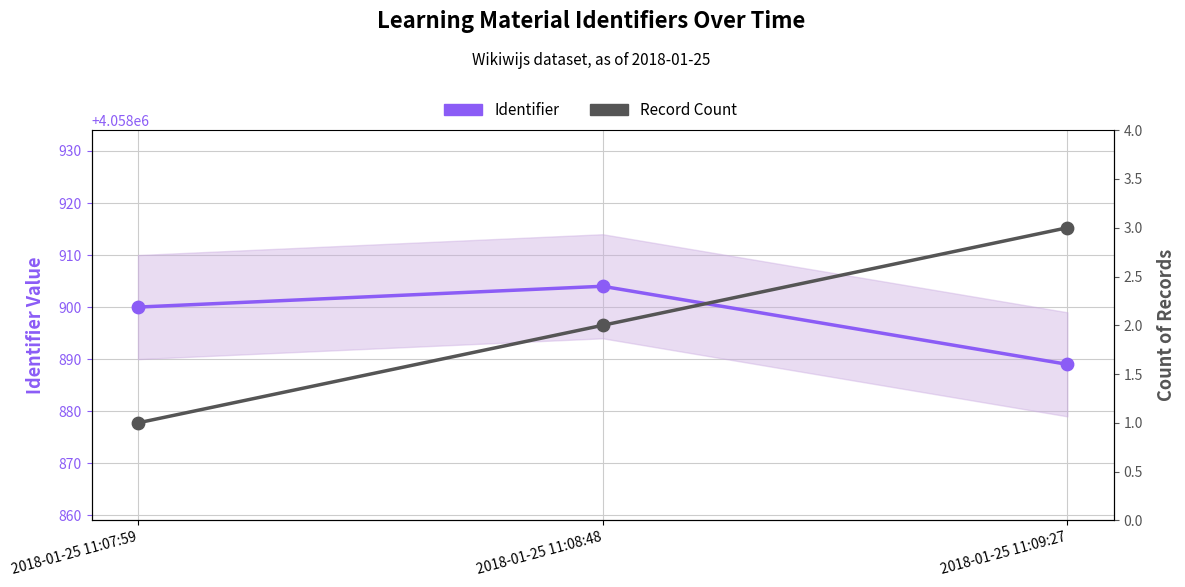

Which series has the largest total across all categories?

Identifier